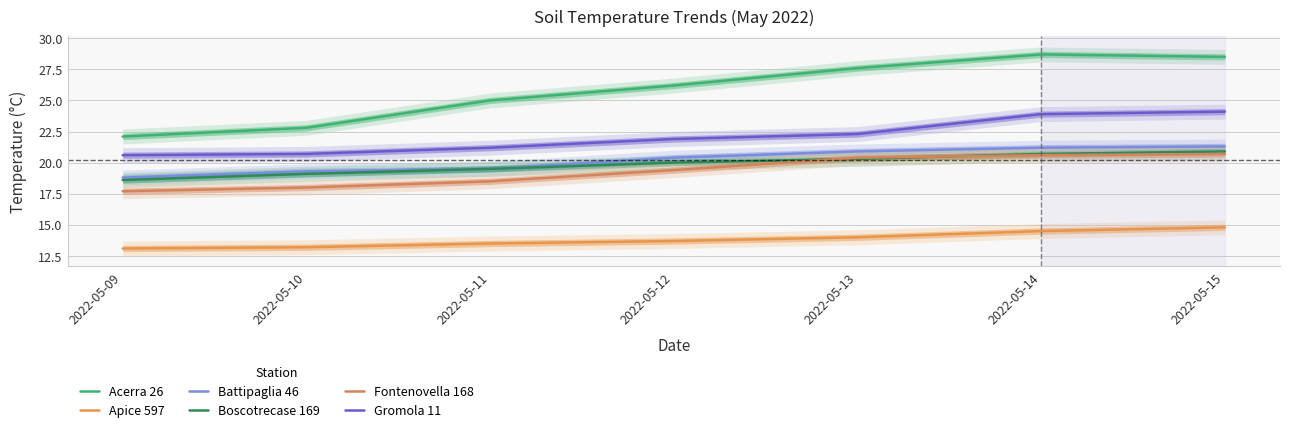

Reading left to right, list all the values displayed in this chart.

Acerra 26: 2022-05-09=22.1	2022-05-10=22.8	2022-05-11=25.0	2022-05-12=26.2	2022-05-13=27.6	2022-05-14=28.7	2022-05-15=28.5
Apice 597: 2022-05-09=13.1	2022-05-10=13.2	2022-05-11=13.5	2022-05-12=13.7	2022-05-13=14.0	2022-05-14=14.5	2022-05-15=14.8
Battipaglia 46: 2022-05-09=18.8	2022-05-10=19.3	2022-05-11=19.5	2022-05-12=20.4	2022-05-13=20.9	2022-05-14=21.2	2022-05-15=21.3
Boscotrecase 169: 2022-05-09=18.6	2022-05-10=19.1	2022-05-11=19.5	2022-05-12=20.0	2022-05-13=20.3	2022-05-14=20.7	2022-05-15=20.9
Fontenovella 168: 2022-05-09=17.7	2022-05-10=18.0	2022-05-11=18.5	2022-05-12=19.4	2022-05-13=20.4	2022-05-14=20.6	2022-05-15=20.7
Gromola 11: 2022-05-09=20.6	2022-05-10=20.7	2022-05-11=21.2	2022-05-12=21.9	2022-05-13=22.3	2022-05-14=23.9	2022-05-15=24.1